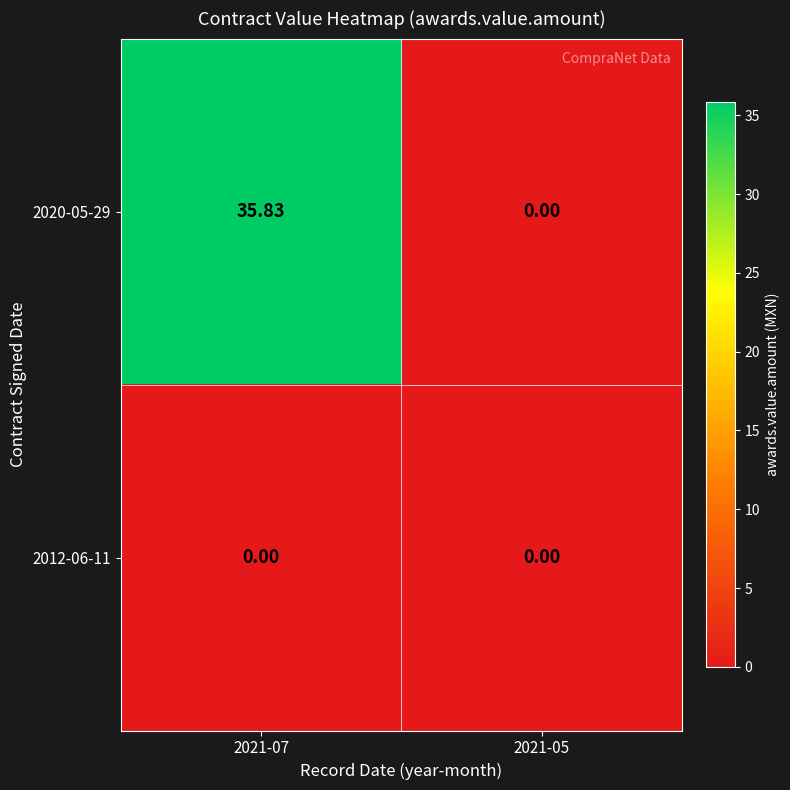

Is the value of 2020-05-29 at 2021-07 greater than the value of 2012-06-11 at 2021-07?

Yes